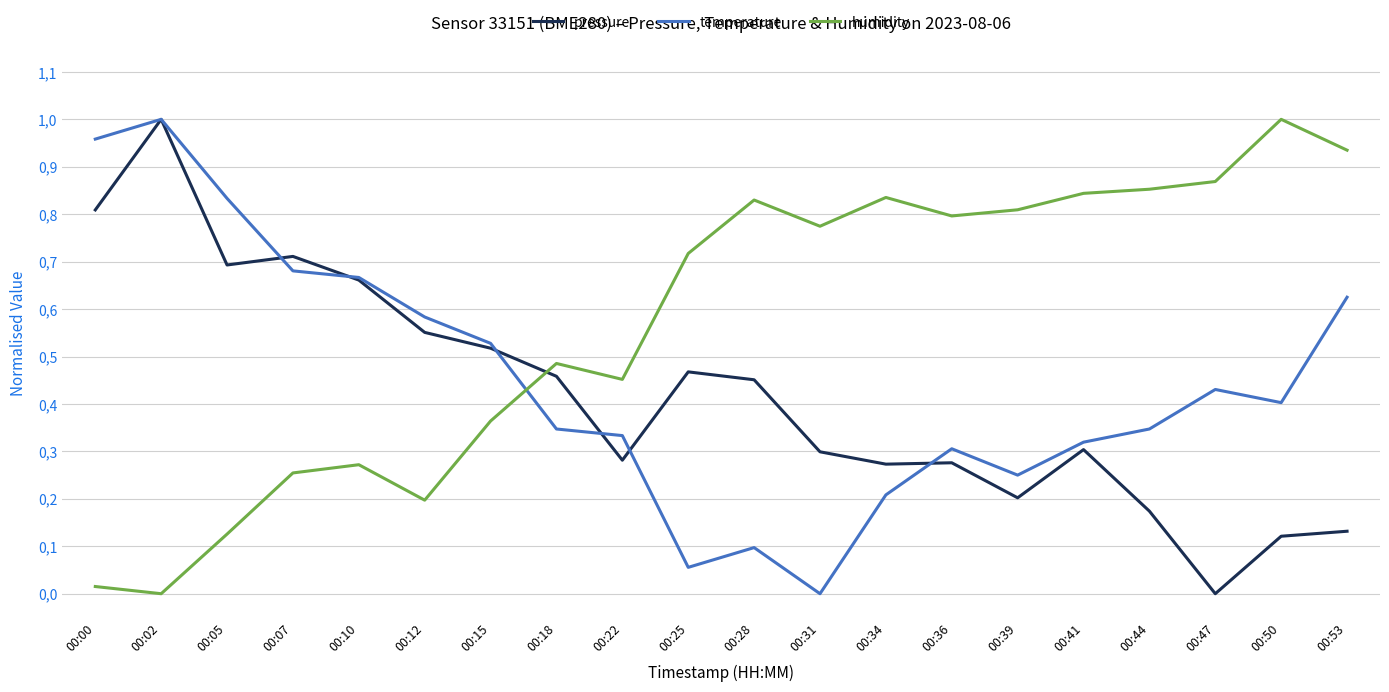

Between which two adjacent categories do temperature and pressure first intersect?

00:05 and 00:07